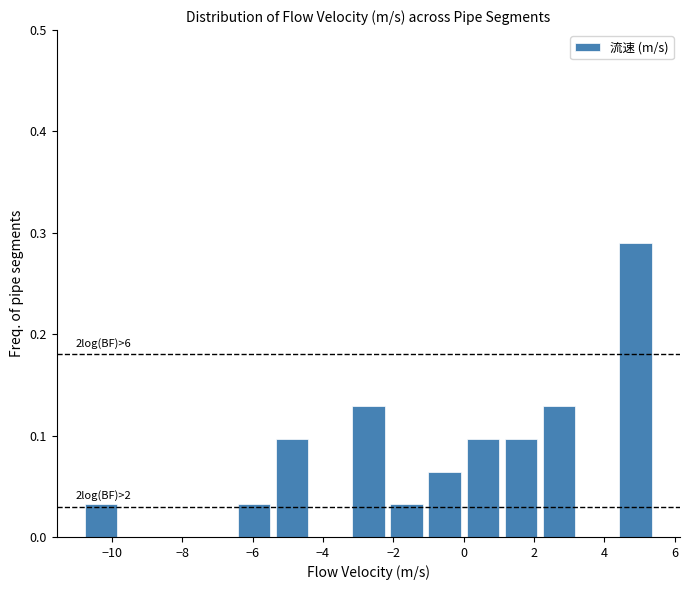

Over which range of the x-axis is the bar tallest?

4.4 to 5.4